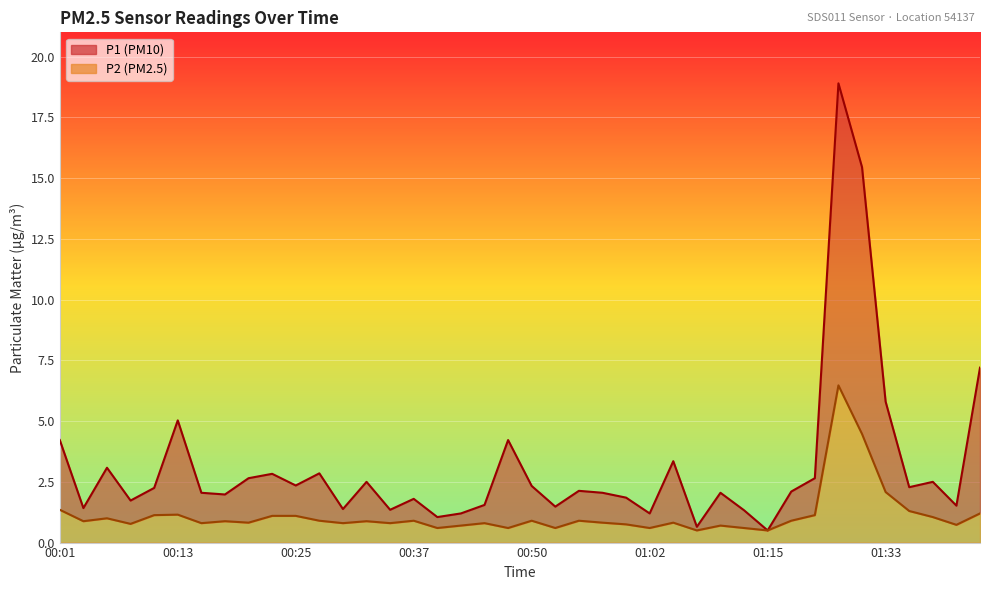

At which category is the sum across all series the highest?

01:28